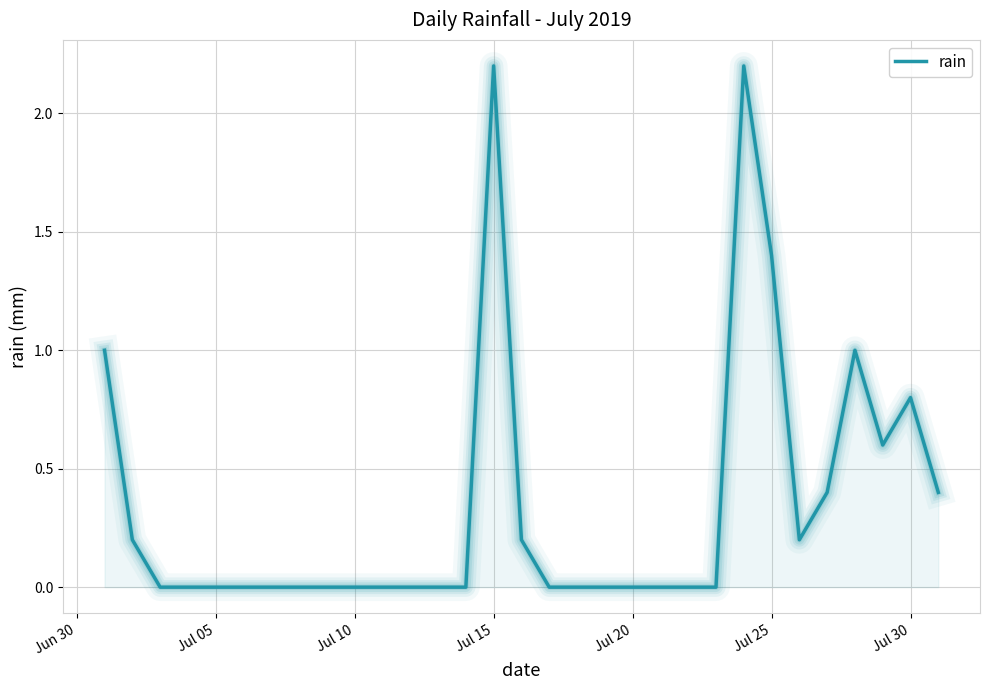

What is the maximum value shown in the chart?

2.2